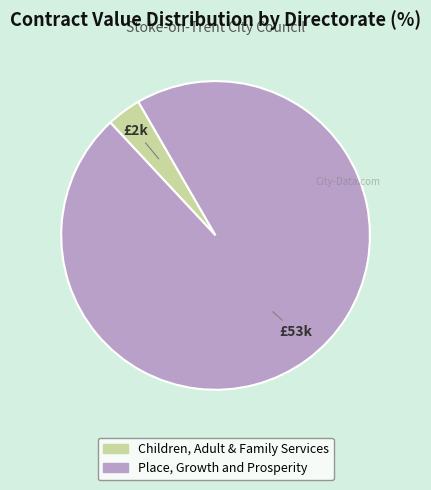

Which slice represents more than half of the pie?

Place, Growth and Prosperity